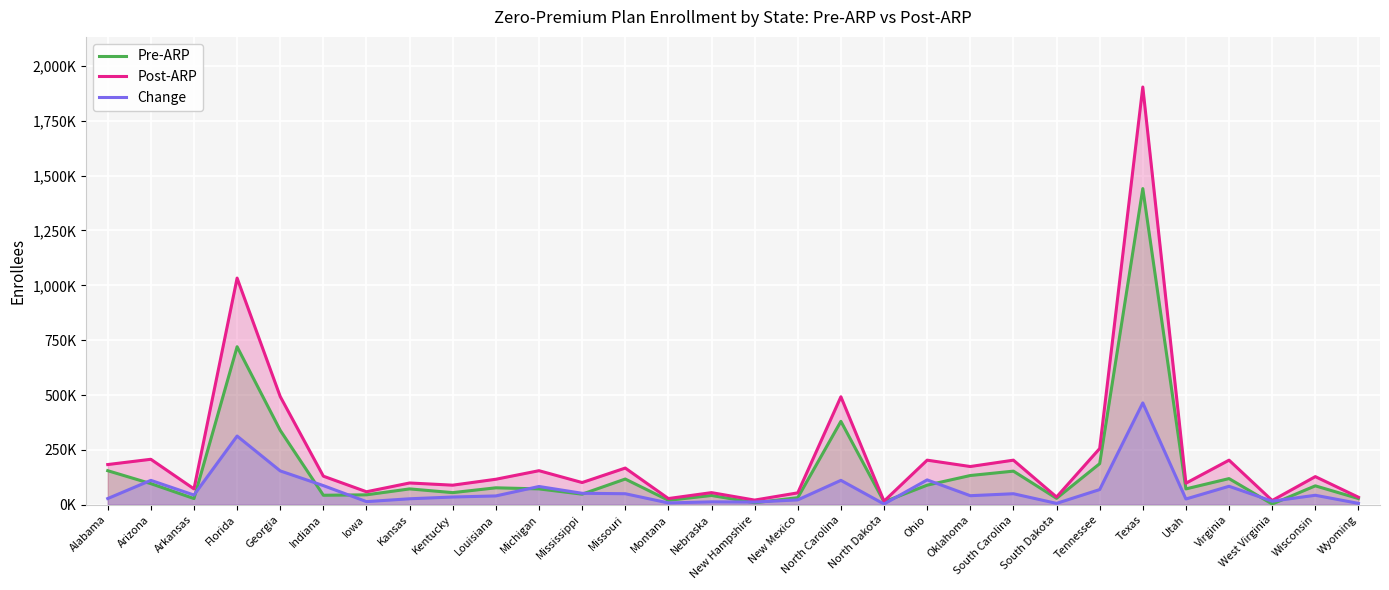

Rank the series by their average value, from highest to lowest.

Post-ARP, Pre-ARP, Change